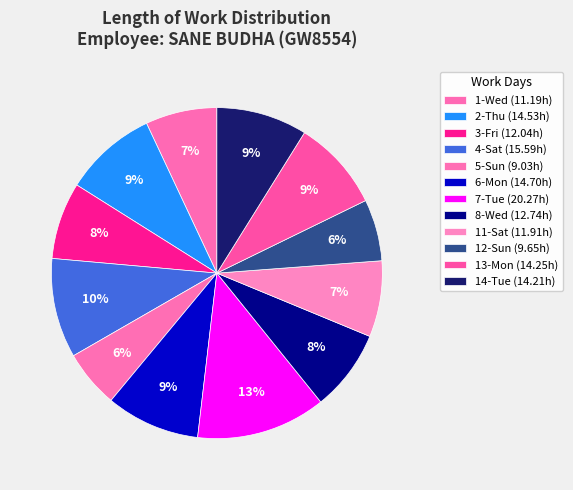

What percentage do 1-Wed and 3-Fri together represent?

14.5%